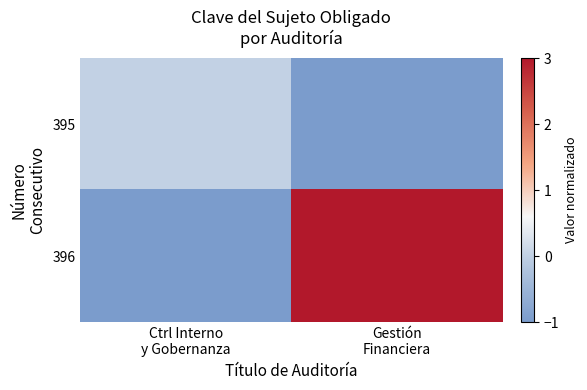

Which label corresponds to the largest value in the chart?

Gestión
Financiera